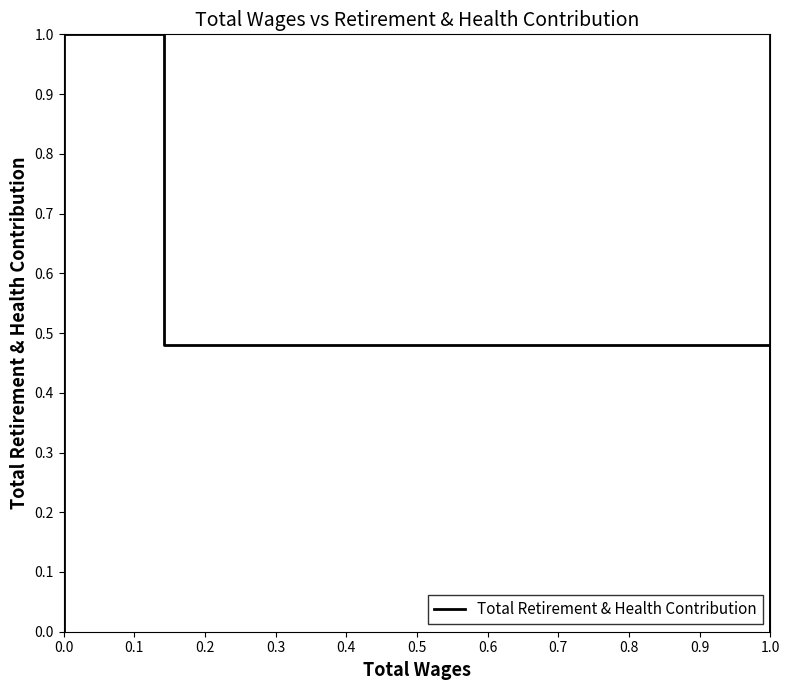

What is the sum of all values?

2.5